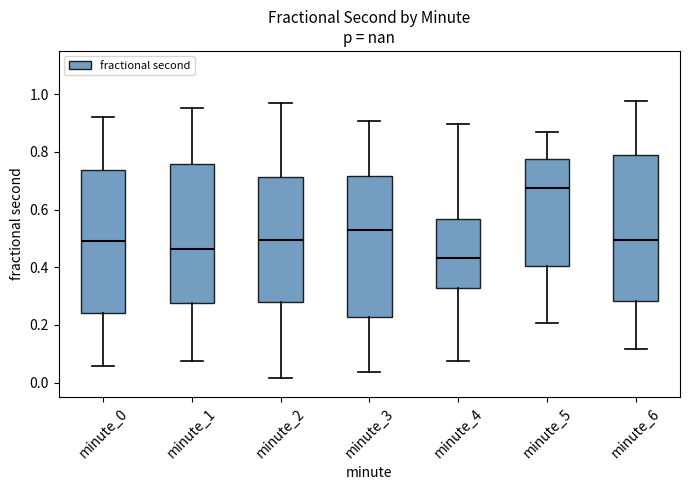

Reading left to right, transcribe this box plot: for each box, give where its median line is, the range the box spans, and where its two whiskers end, as read against the y-axis. The values are not printed on the chart, so give them approximately, as read against the axis.

minute_0: median 0.50, box 0.24 to 0.74, whiskers 0.06 to 0.92
minute_1: median 0.46, box 0.28 to 0.76, whiskers 0.08 to 0.96
minute_2: median 0.50, box 0.28 to 0.72, whiskers 0.02 to 0.96
minute_3: median 0.52, box 0.22 to 0.72, whiskers 0.04 to 0.90
minute_4: median 0.44, box 0.32 to 0.56, whiskers 0.08 to 0.90
minute_5: median 0.68, box 0.40 to 0.78, whiskers 0.20 to 0.86
minute_6: median 0.50, box 0.28 to 0.80, whiskers 0.12 to 0.98